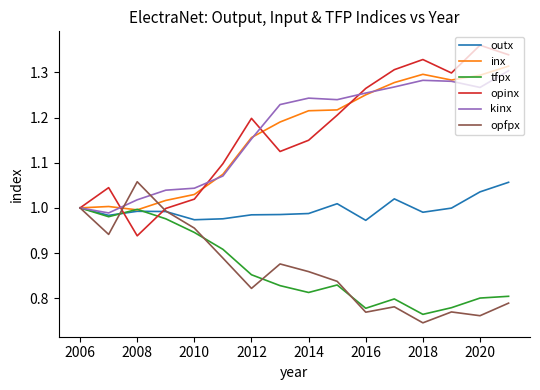

Which series has the widest spread of values?

opinx